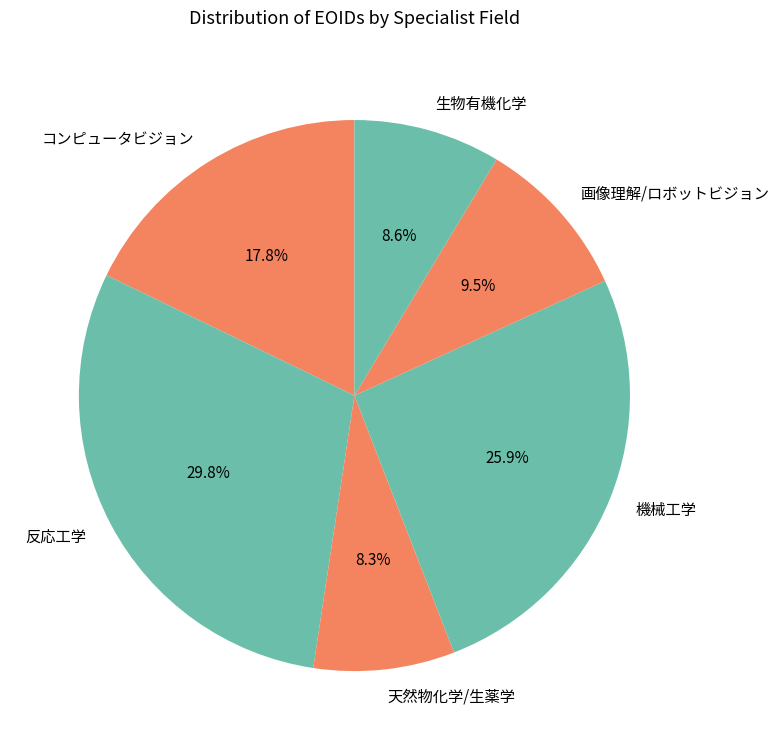

How many segments does this pie chart have?

6